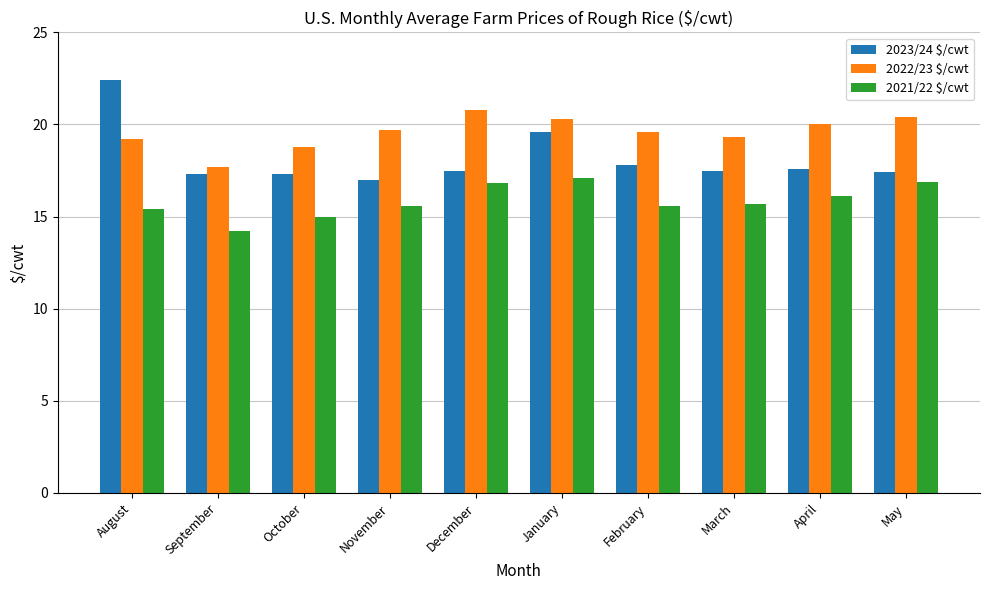

Which category has the lowest value in the 2023/24 $/cwt series?

November